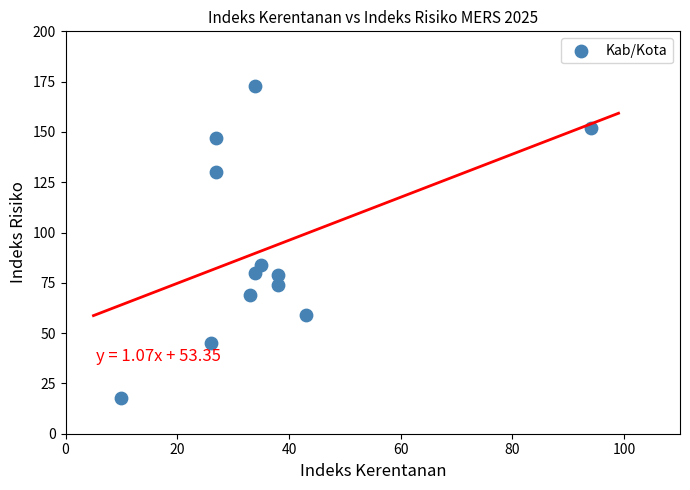

What is the range of X values (max minus min)?

84